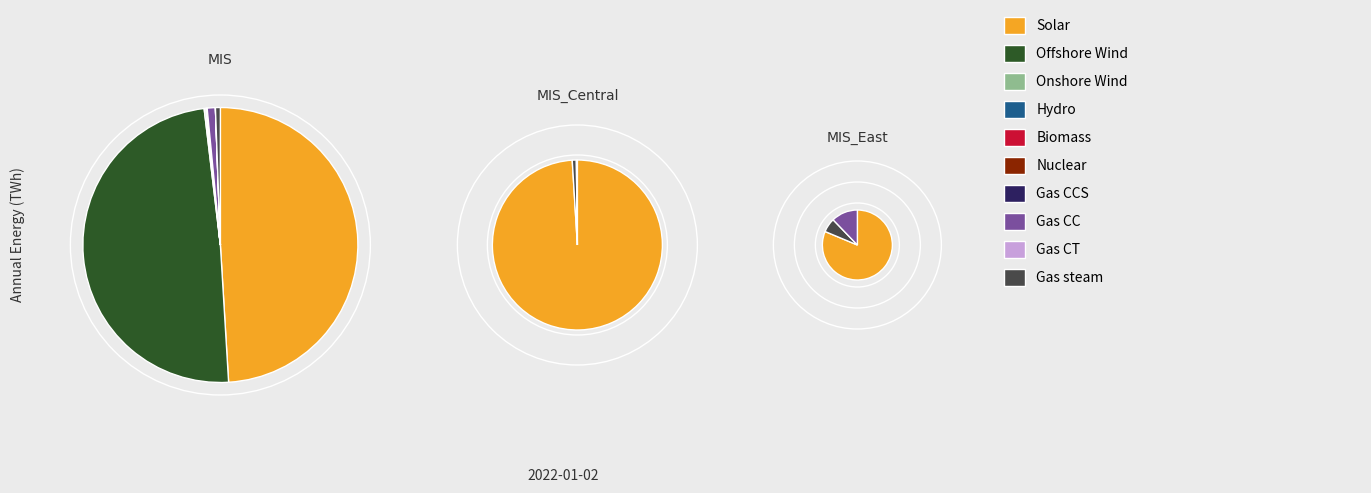

To the nearest percent, what percentage of the pie is 95906?

100%